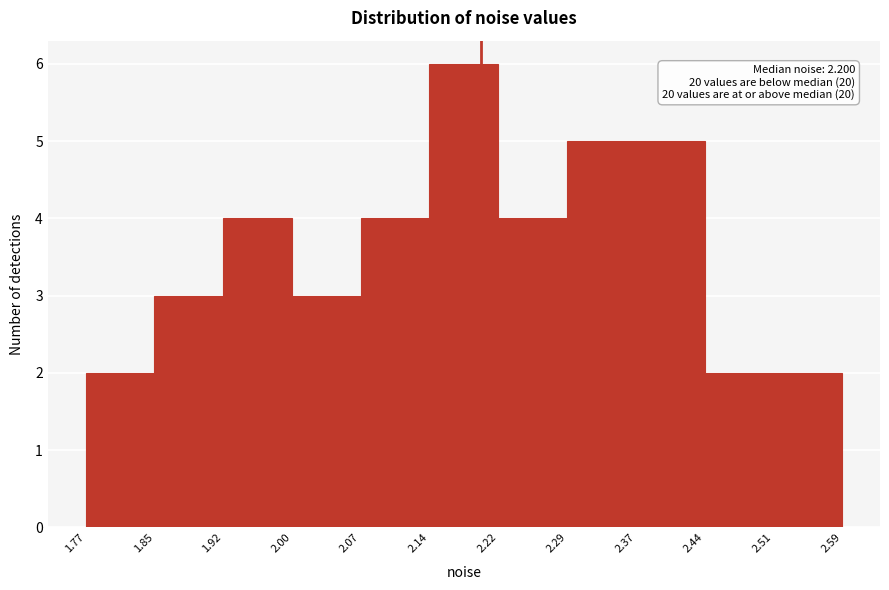

Over which range of the x-axis is the bar tallest?

2.14 to 2.22